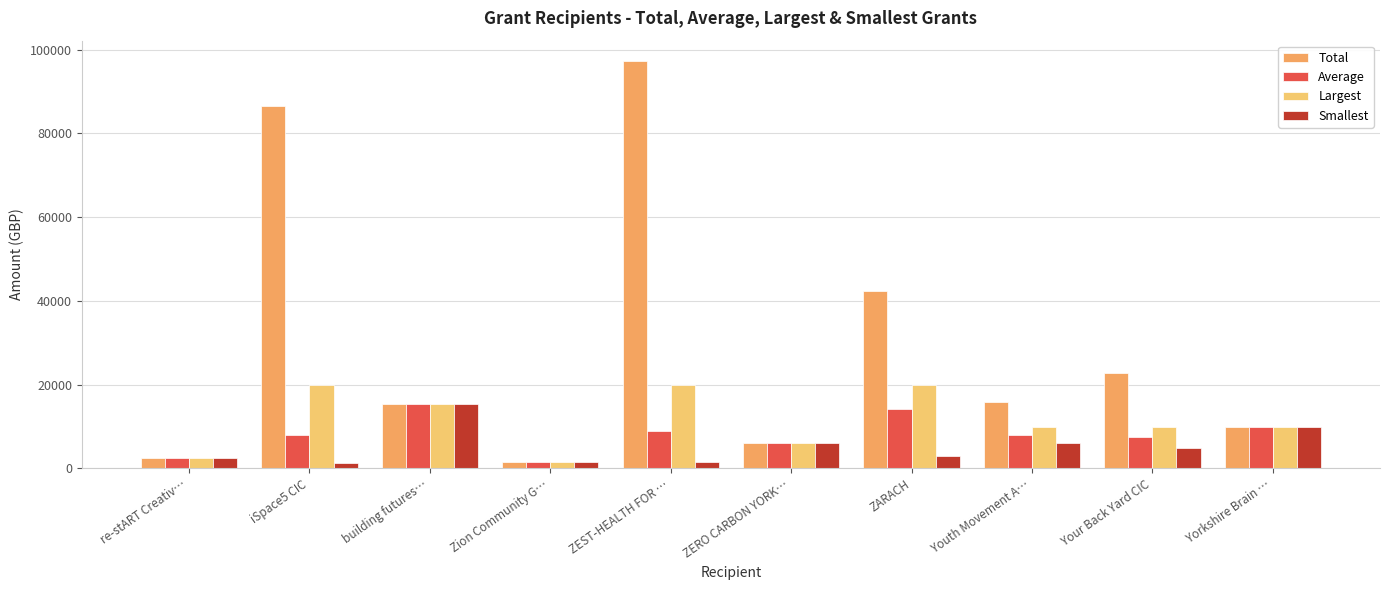

At how many categories does at least one series exceed 40112?

3